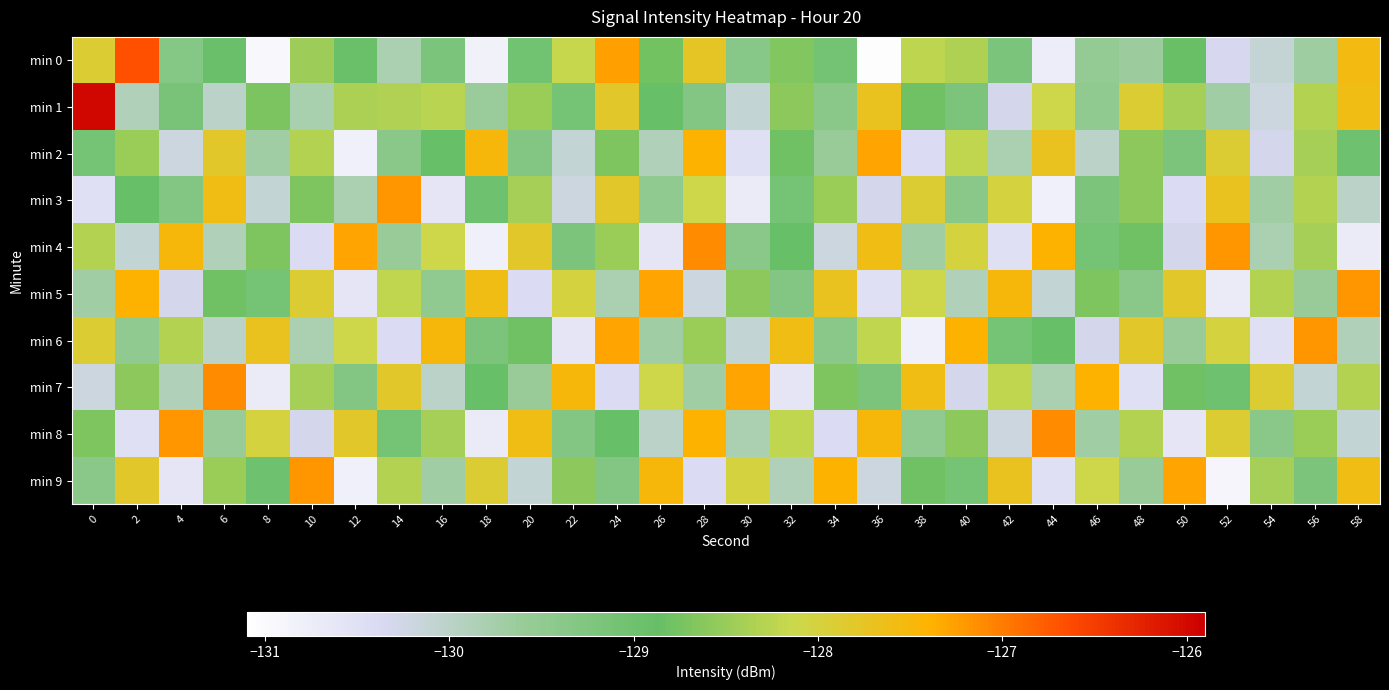

At 24, list the series in order from smallest to largest.

min 7, min 5, min 9, min 8, min 2, min 4, min 1, min 3, min 6, min 0